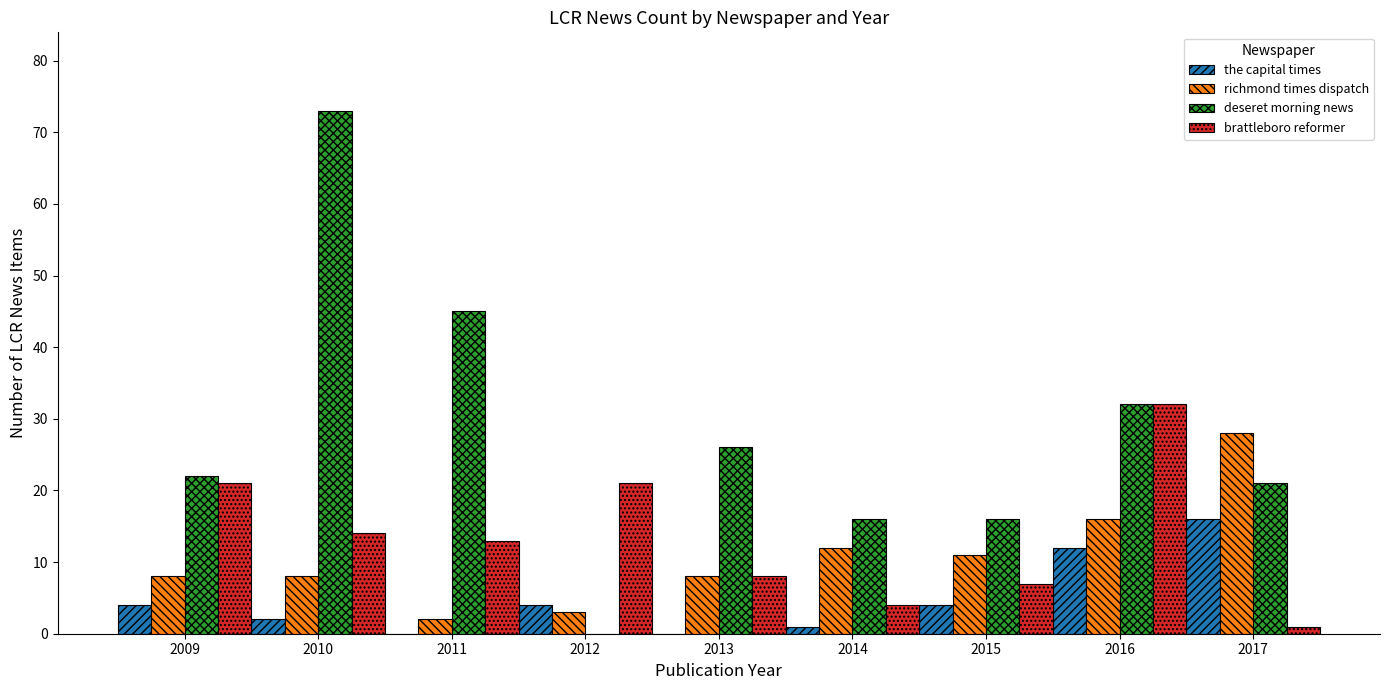

Are the bars horizontal?

No